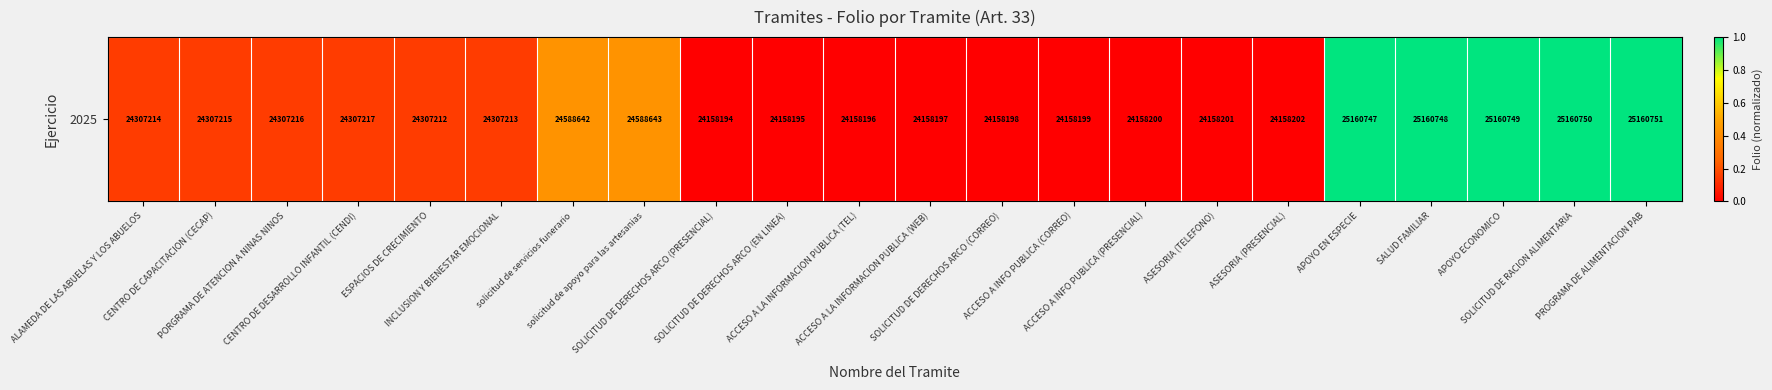

Count the number of values greater than 0.

21